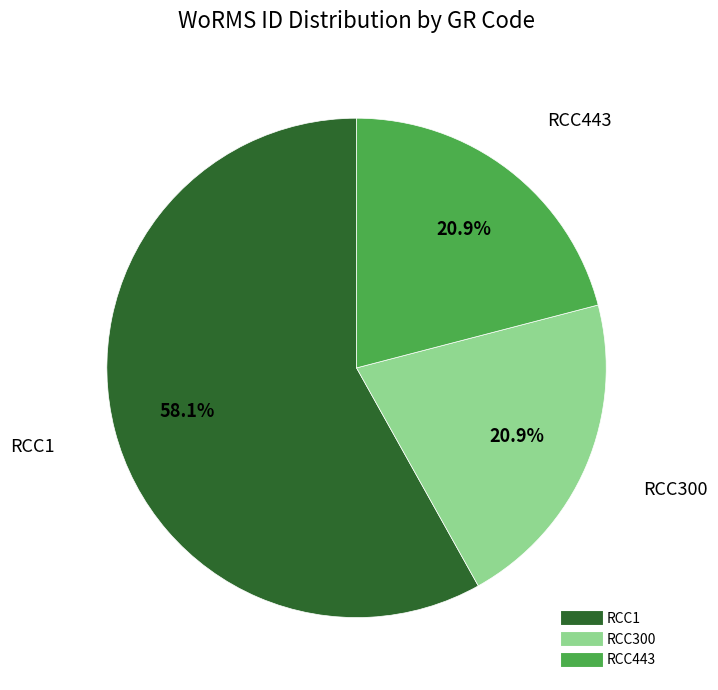

Approximately how many times larger is the value at RCC1 compared to RCC300?

2.8